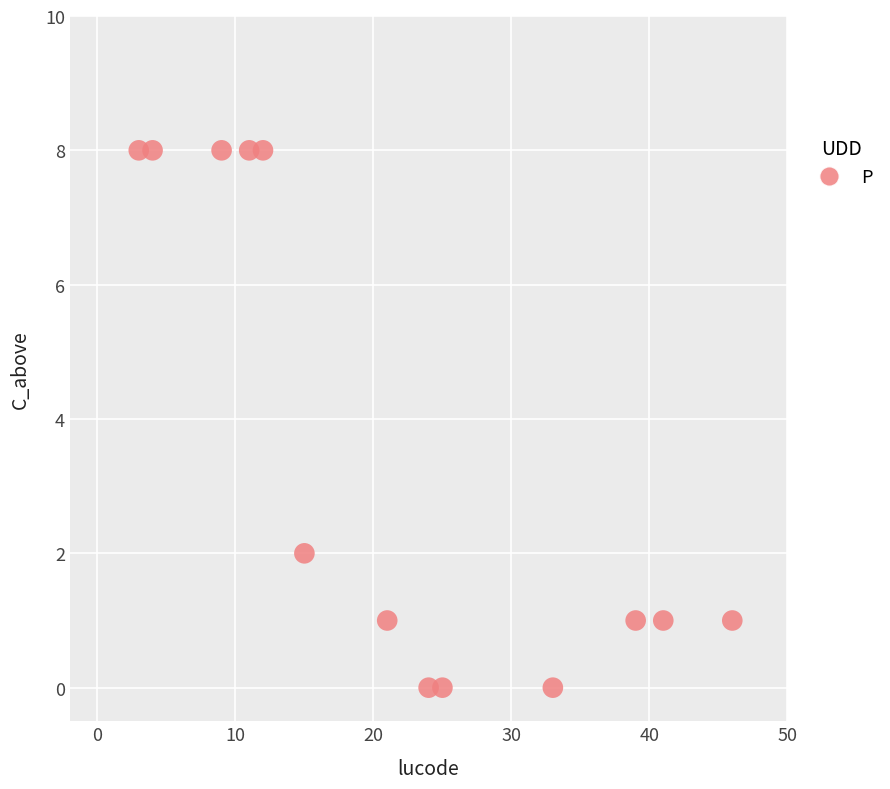

What is the range of Y values (max minus min)?

8